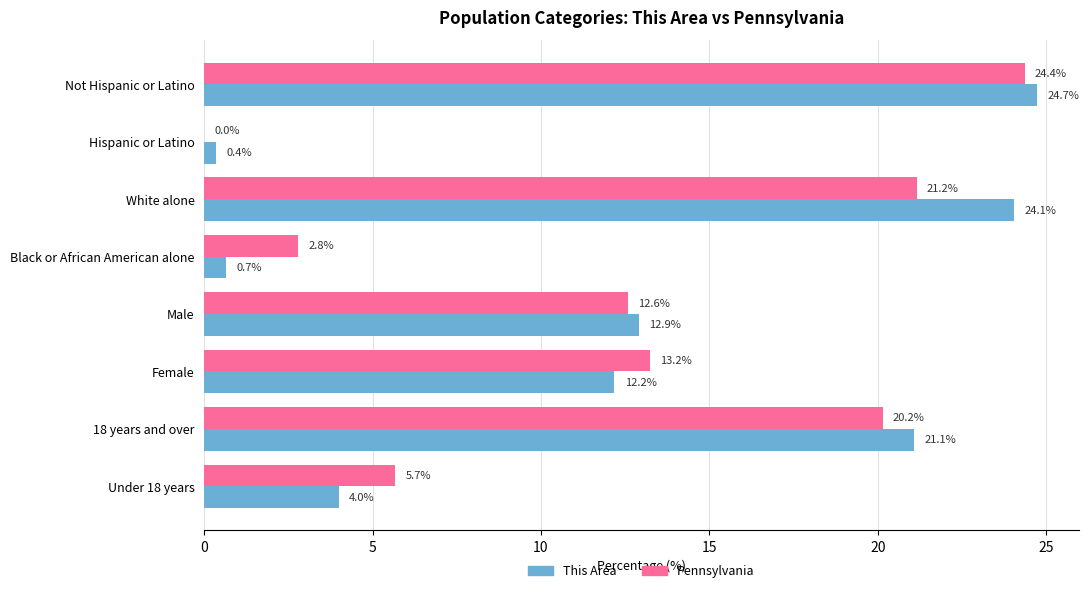

What is the average value of the Pennsylvania series?

12.5